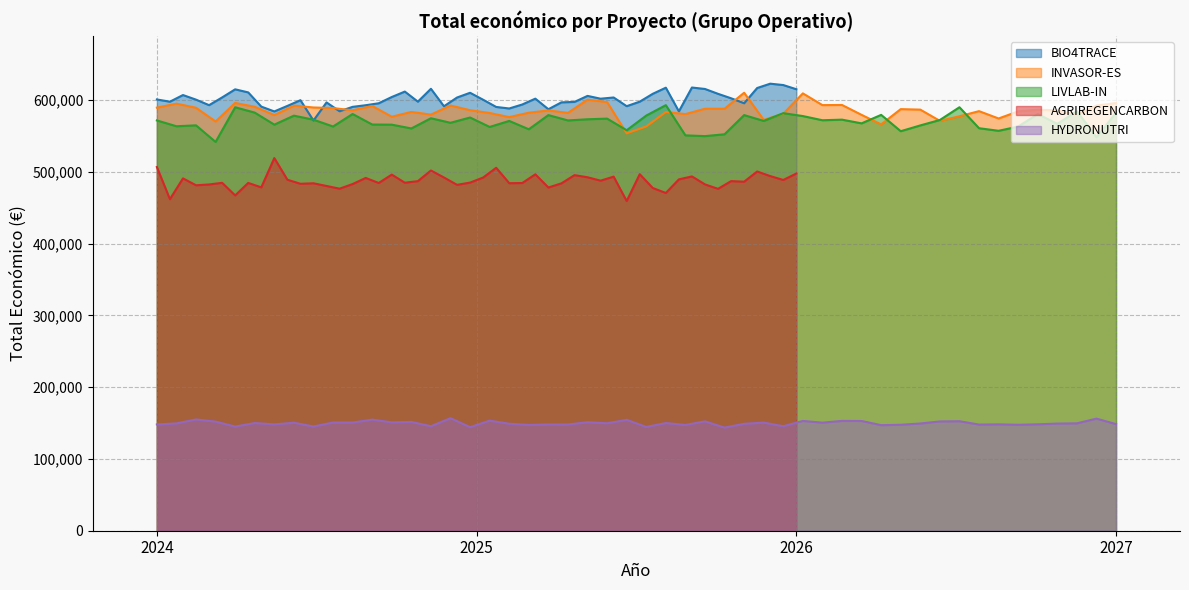

What is the value of the 2nd point from the left?

599262